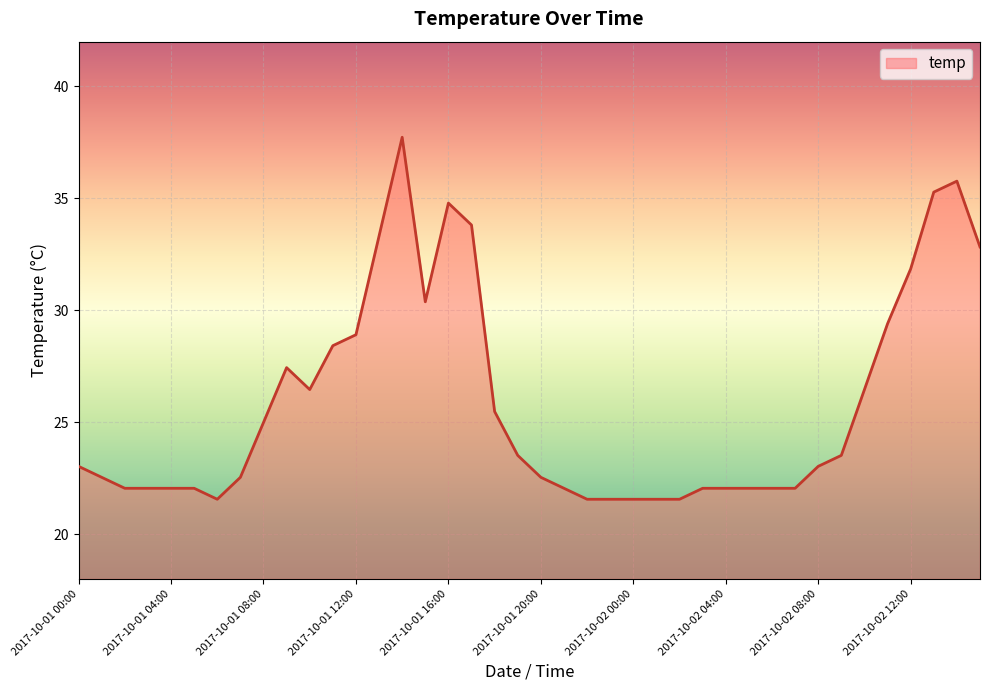

What is the smallest value displayed?

21.6